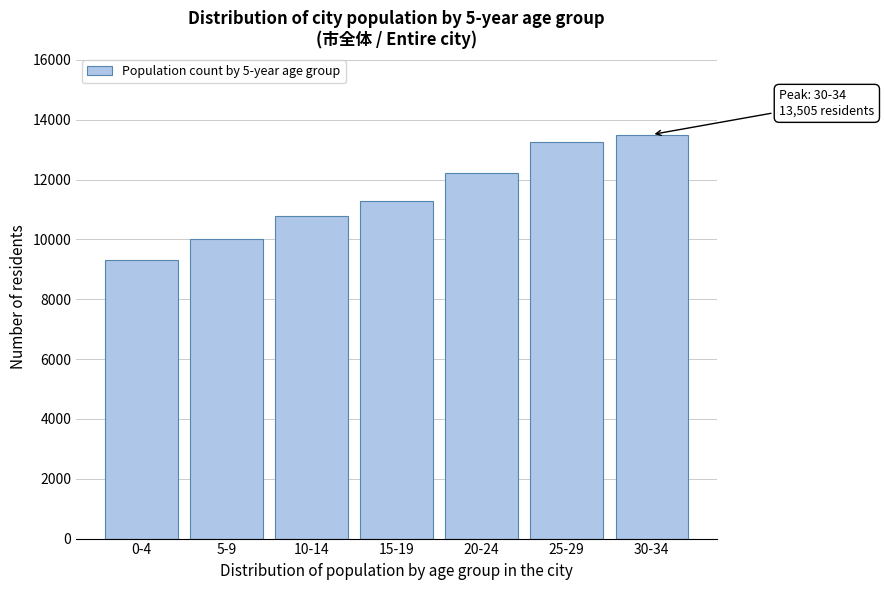

Reading right to left, extract all data points from this chart.

30-34=13505	25-29=13264	20-24=12227	15-19=11270	10-14=10788	5-9=10009	0-4=9304